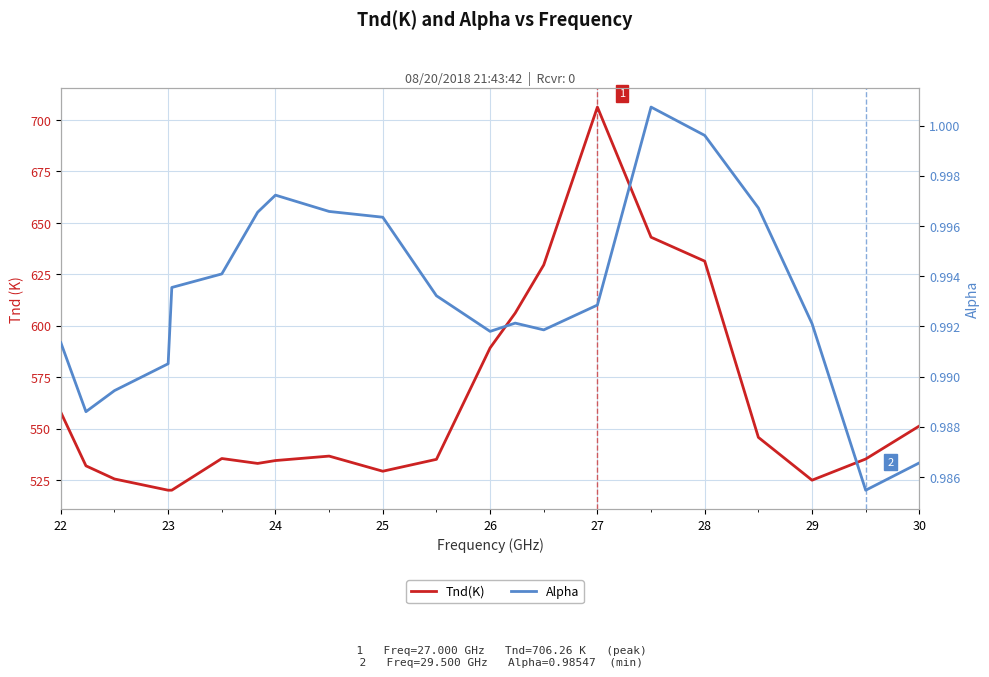

Reading left to right, extract all data points from this chart.

Tnd(K): 558.0	532.0	525.6	520.2	520.2	535.6	533.2	534.6	536.7	529.4	535.2	589.3	606.2	629.6	706.3	643.0	631.4	545.8	525.0	535.3	551.4
Alpha: 1.0	1.0	1.0	1.0	1.0	1.0	1.0	1.0	1.0	1.0	1.0	1.0	1.0	1.0	1.0	1.0	1.0	1.0	1.0	1.0	1.0